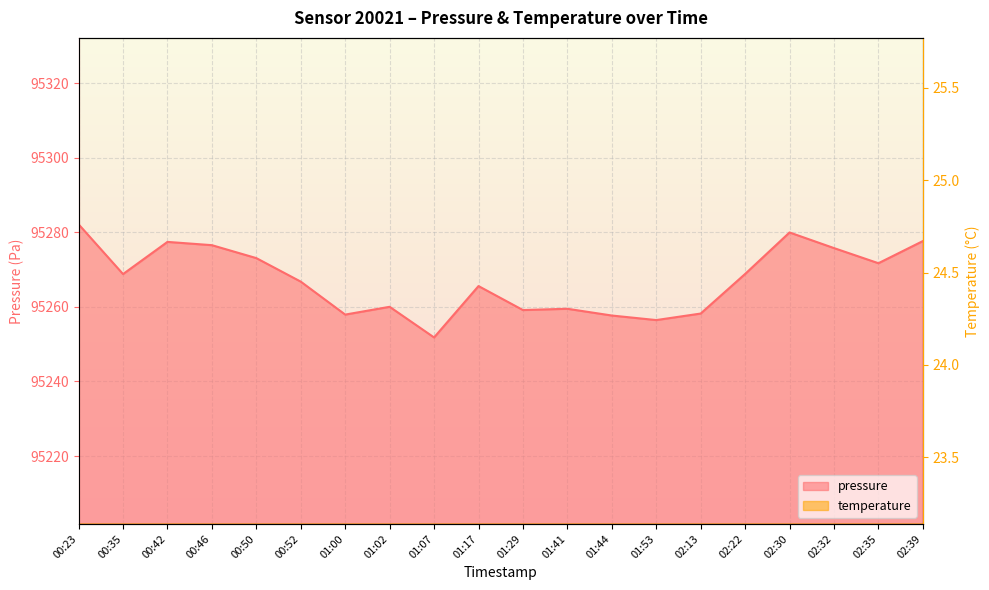

What is the value of the pressure point at the 7th from the left?

95257.9